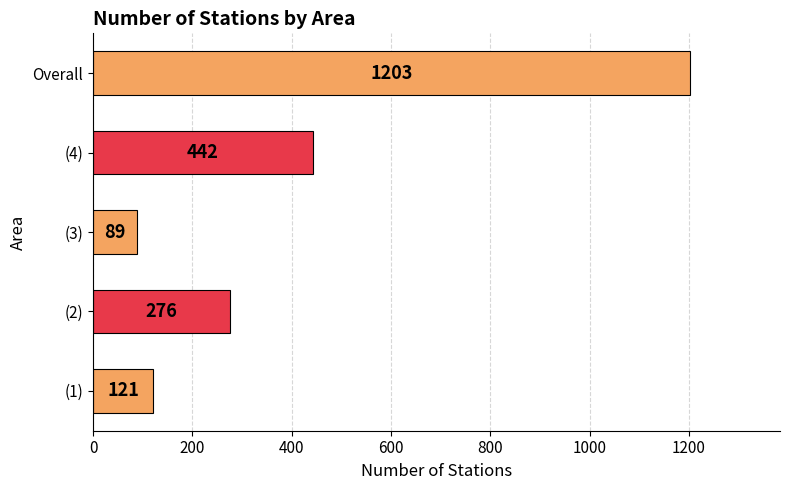

Reading bottom to top, extract all data points from this chart.

(1)=121	(2)=276	(3)=89	(4)=442	Overall=1203